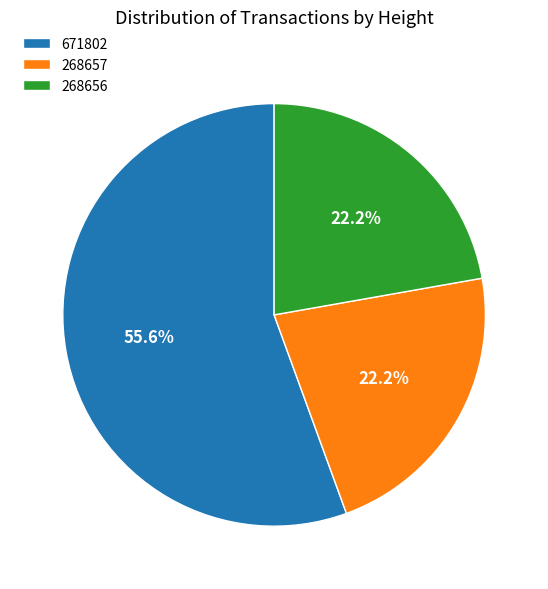

Combined, what portion of the pie is 268657 and 671802?

77.8%